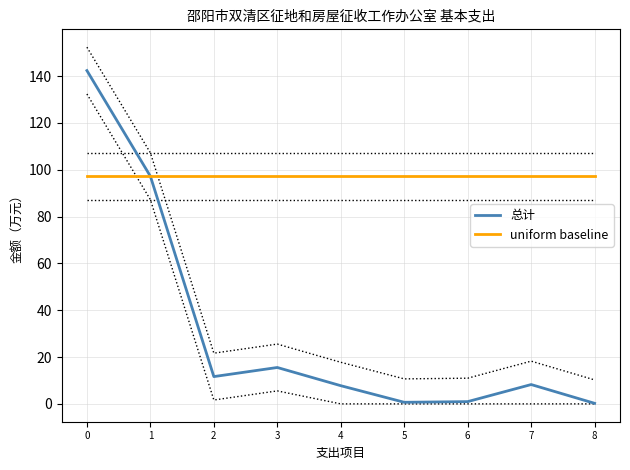

Is it true that 总计 equals 14.0 at 7?

False